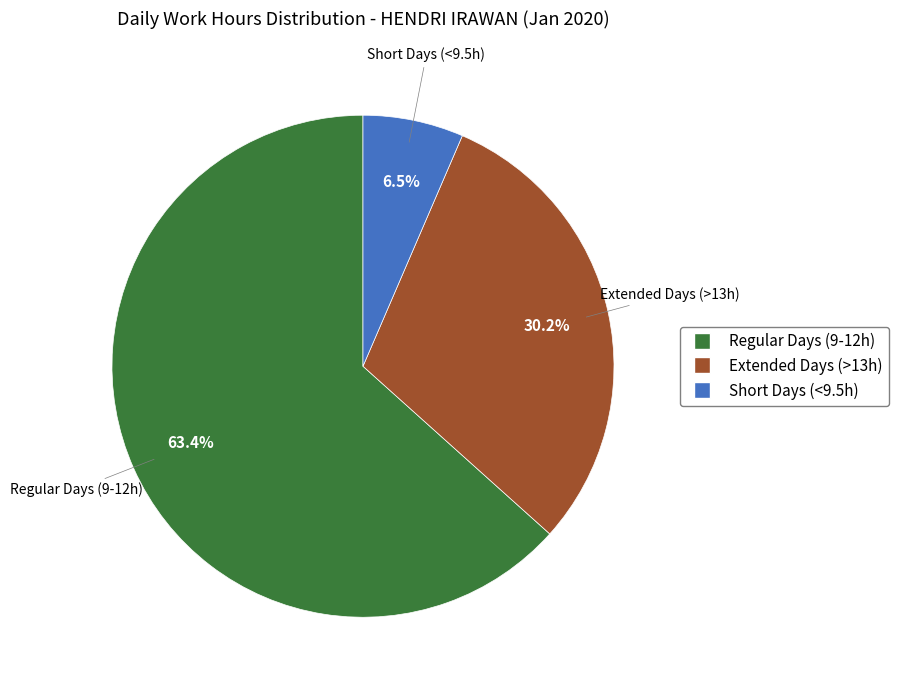

Count the number of slices in the pie.

3